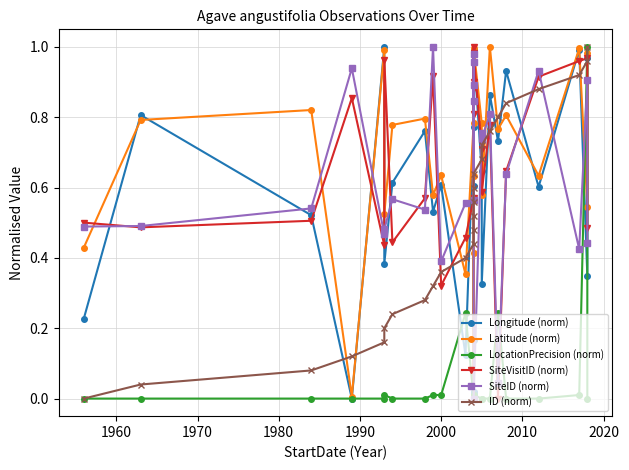

Rank the series by their maximum value, from highest to lowest.

Longitude (norm), Latitude (norm), LocationPrecision (norm), SiteVisitID (norm), SiteID (norm), ID (norm)